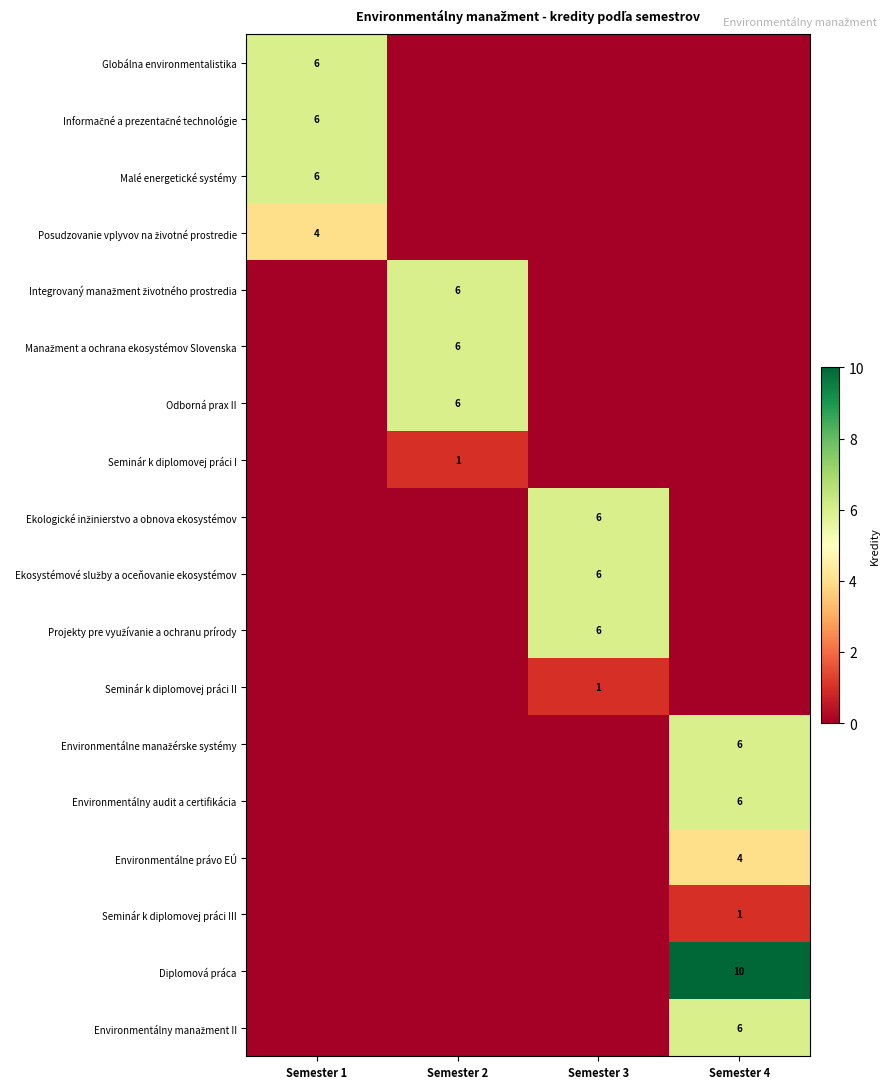

Is it true that Environmentálne právo EÚ equals 6 at Semester 4?

False